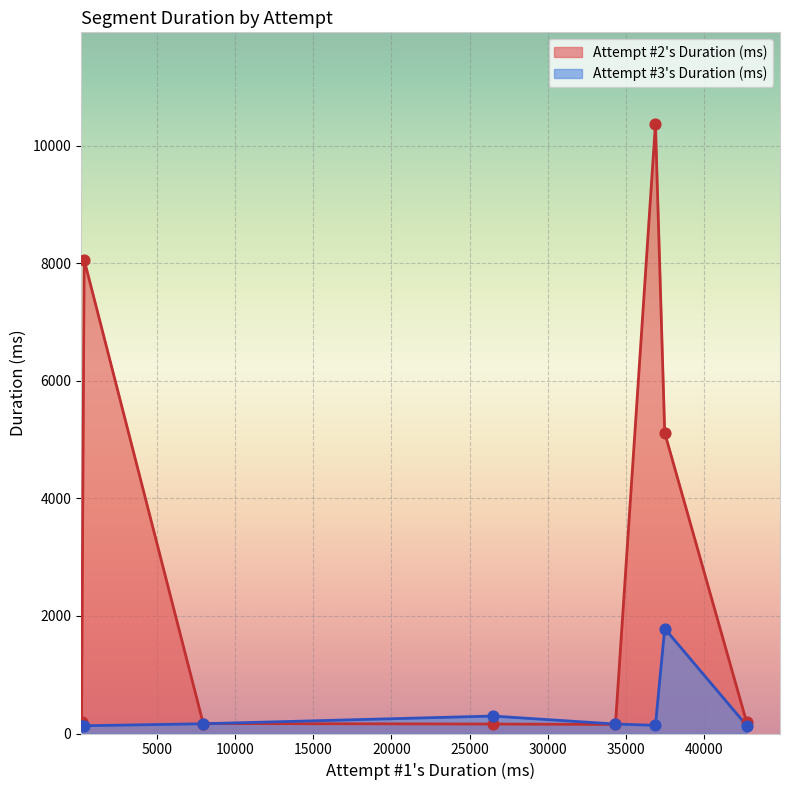

What are all the series names shown in the legend?

Attempt #2's Duration (ms), Attempt #3's Duration (ms)